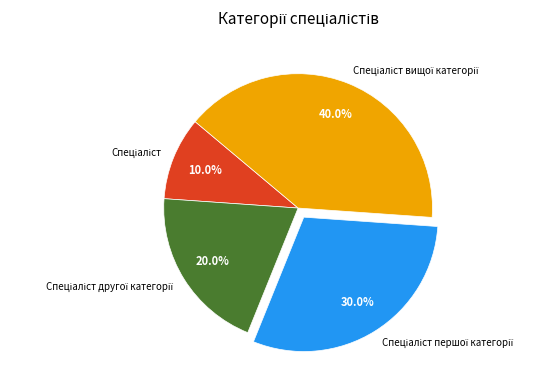

Does any single category account for the majority?

No